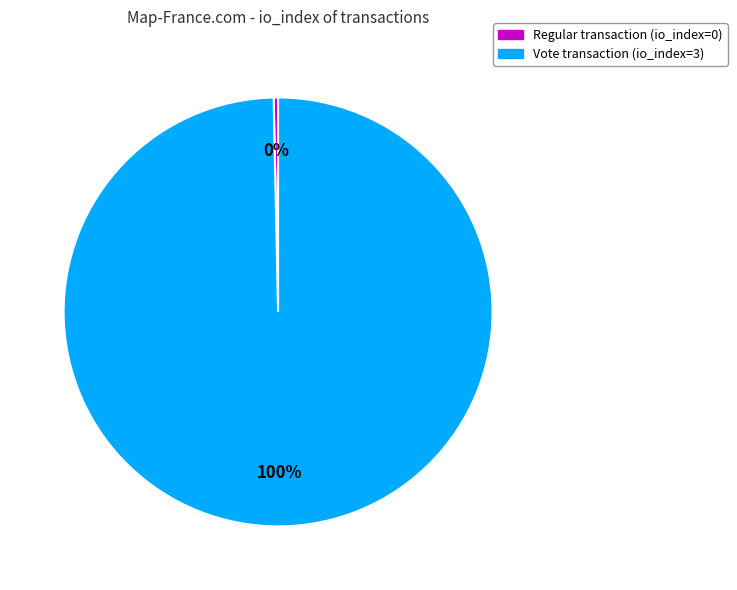

How many segments does this pie chart have?

2